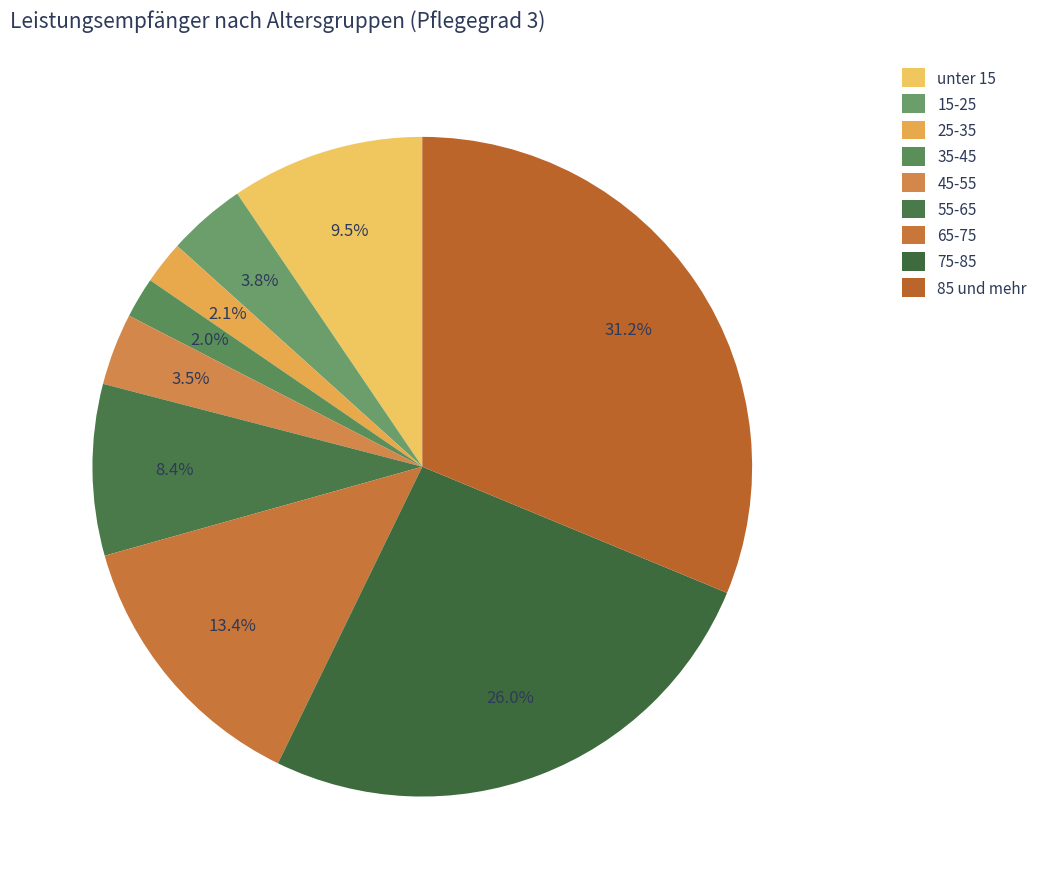

How much of the chart is everything except 85 und mehr?

68.8%